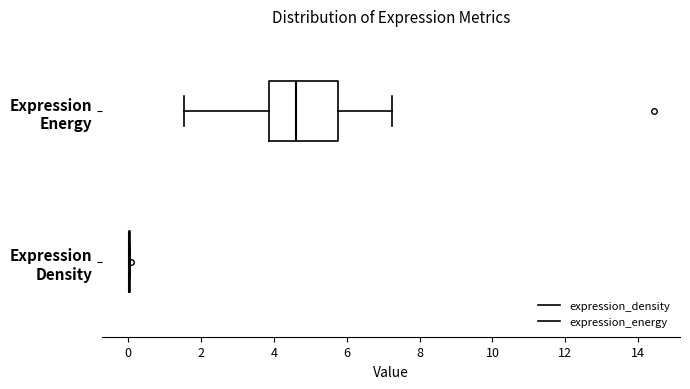

Reading bottom to top, read every box against the x-axis: the position of its median line, the range the box covers, and the ends of its whiskers. The values are not printed on the chart, so give them approximately, as read against the axis.

Expression Density: box collapsed to a line at 0.0, whiskers 0.0 to 0.0
Expression Energy: median 4.6, box 3.8 to 5.8, whiskers 1.6 to 7.2